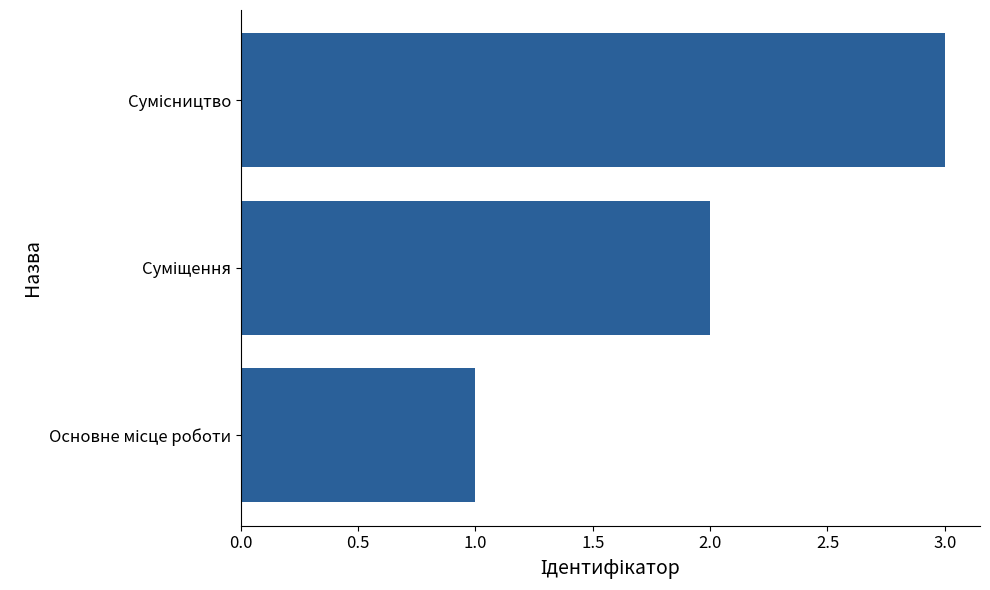

What is the greatest value displayed?

3